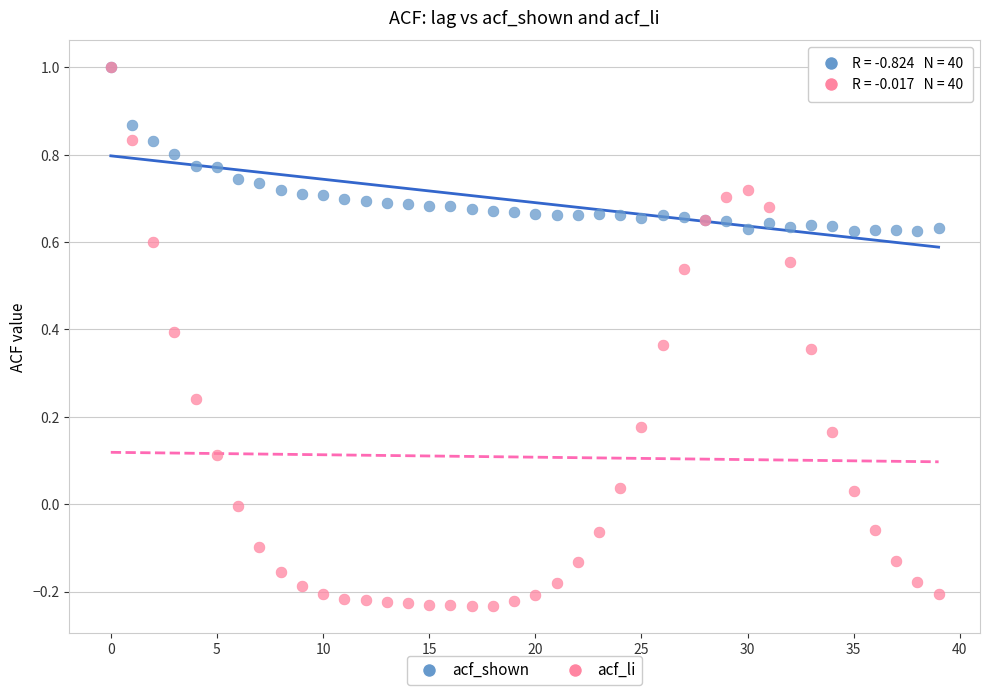

Which series has the largest Y range (max minus min)?

acf_li